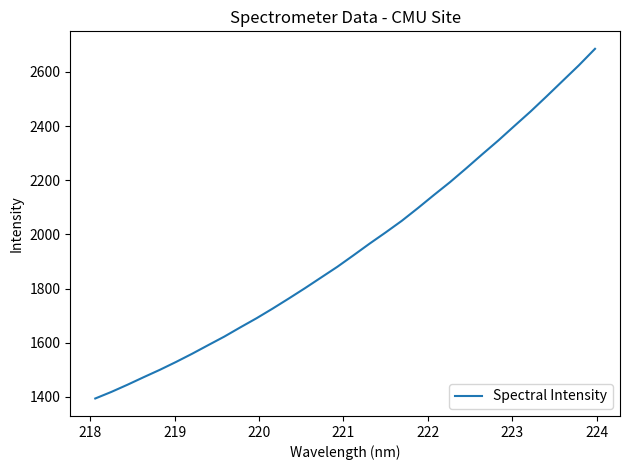

What is the greatest value displayed?

2685.4